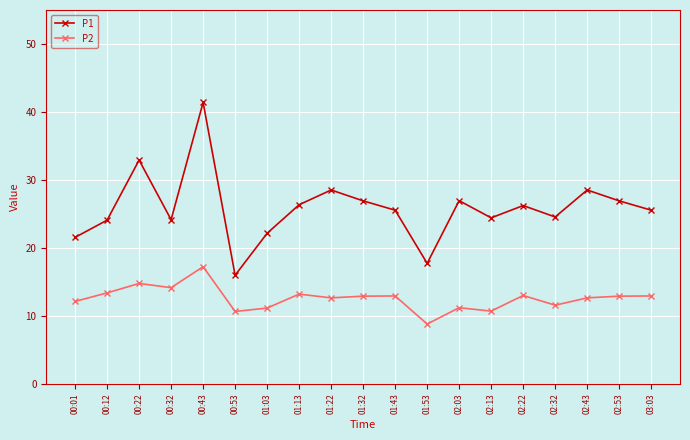

What is the approximate value of P1 at 01:13?

26.4